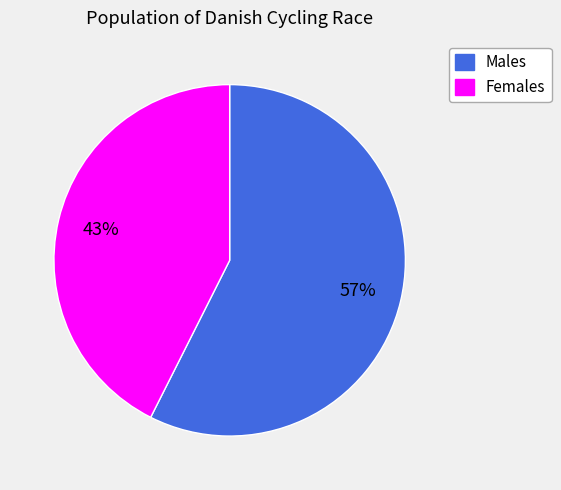

To the nearest percent, what is the average slice percentage?

50%